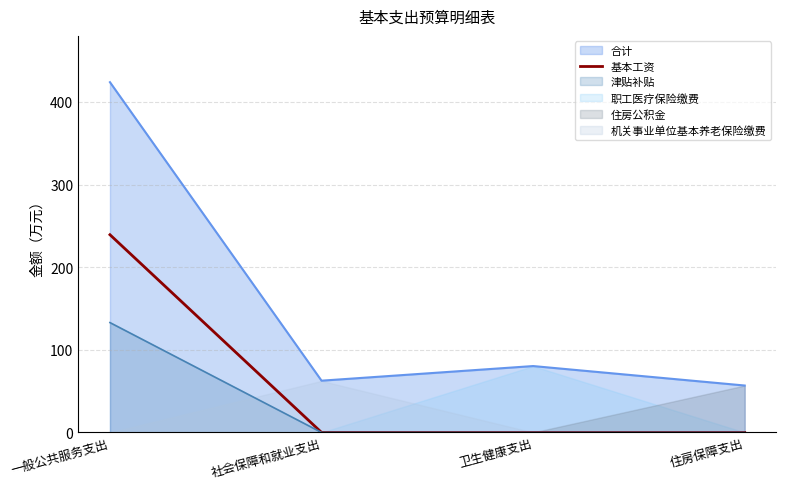

Which category has the highest value across all series?

一般公共服务支出